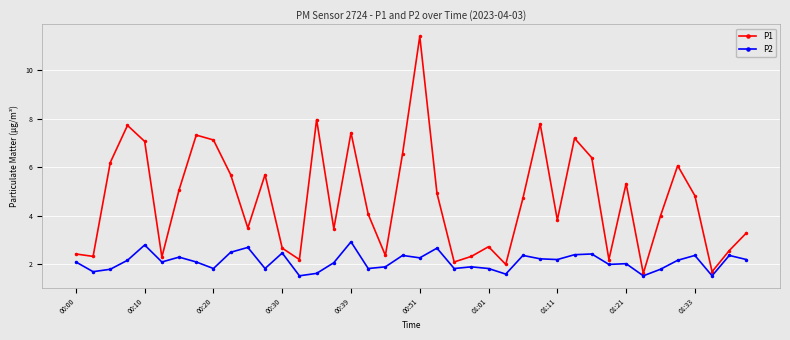

Which series has the largest total across all categories?

P1